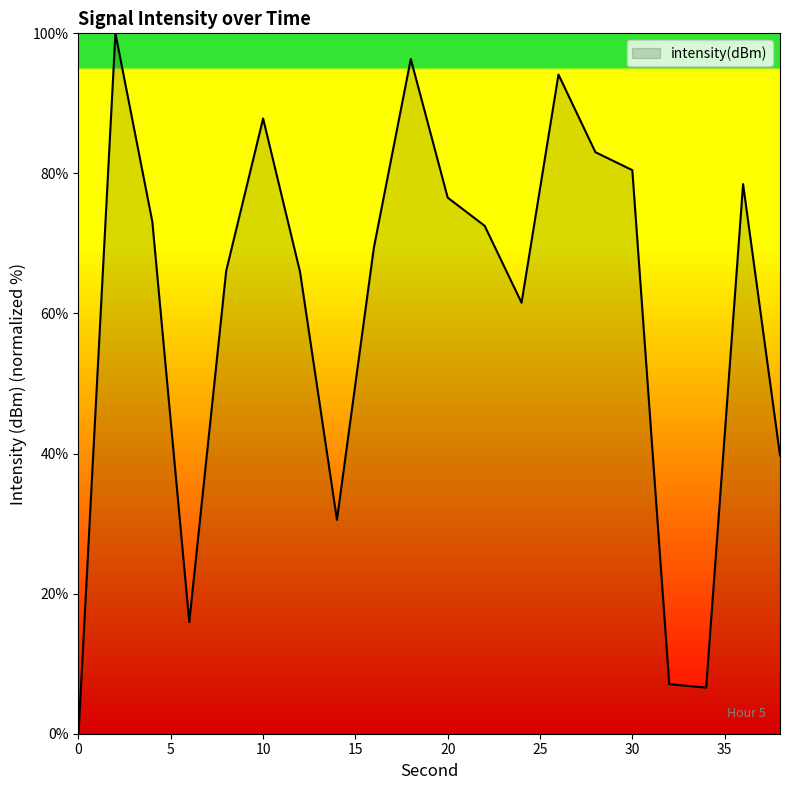

What is the greatest value displayed?

100.0